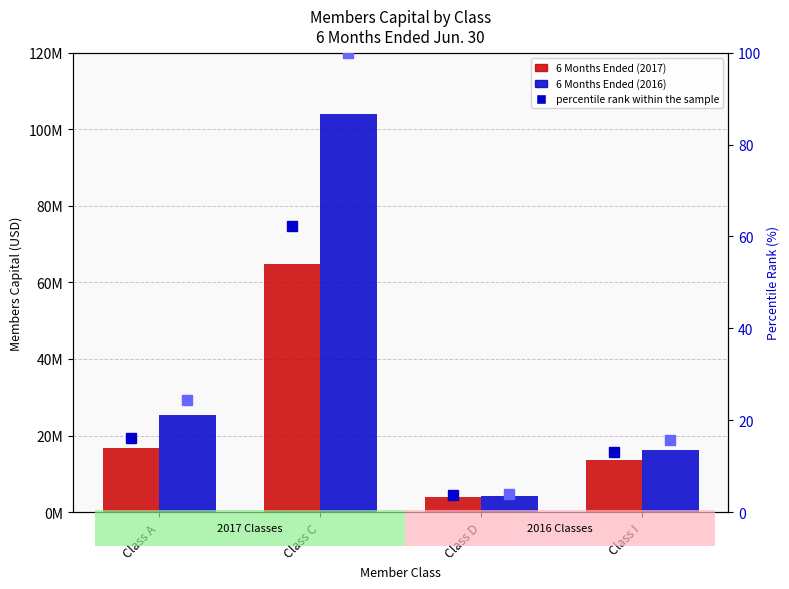

What is the difference between the second highest and second lowest values in the 6 Months Ended (2017) series?

3152014.0